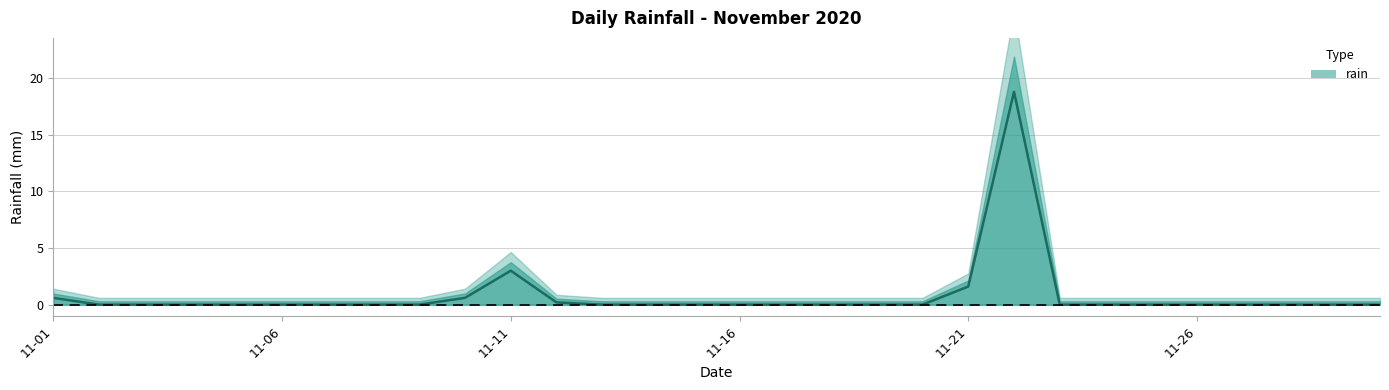

How many data points does each series have?

30